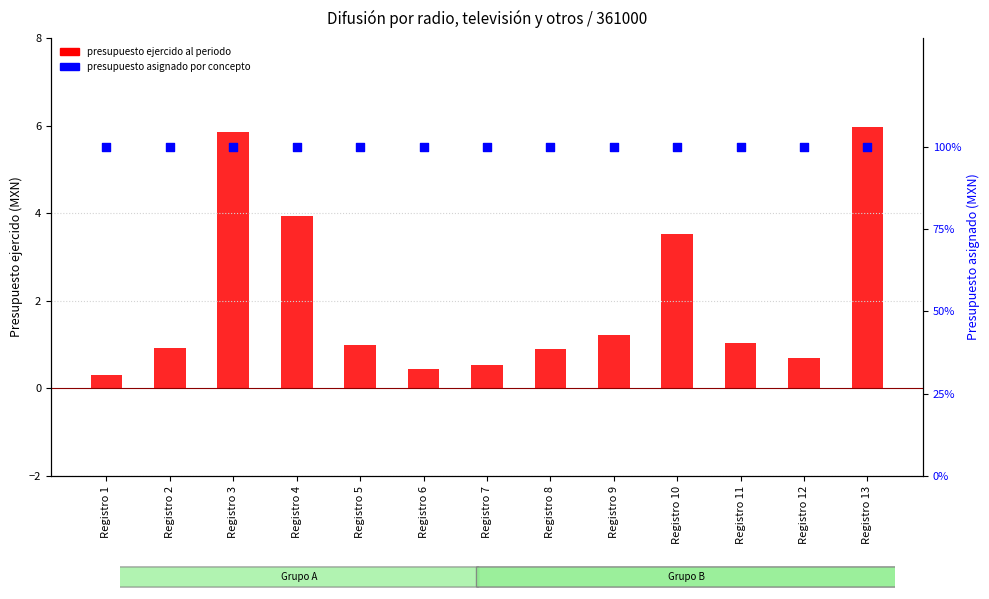

Which series reaches the minimum Y coordinate?

presupuesto ejercido al periodo